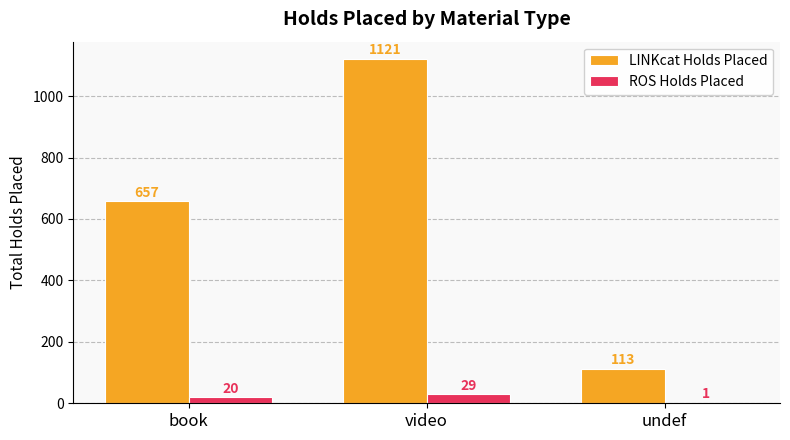

Between book and undef, which series saw the biggest shift?

LINKcat Holds Placed